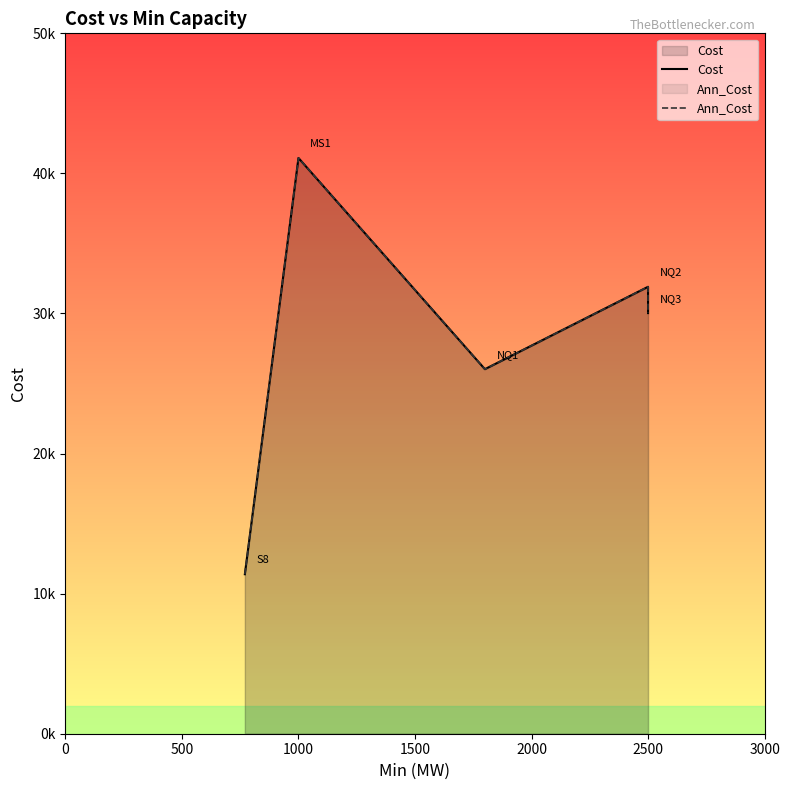

The Ann_Cost series shows 19271.6 at 2500. True or false?

False